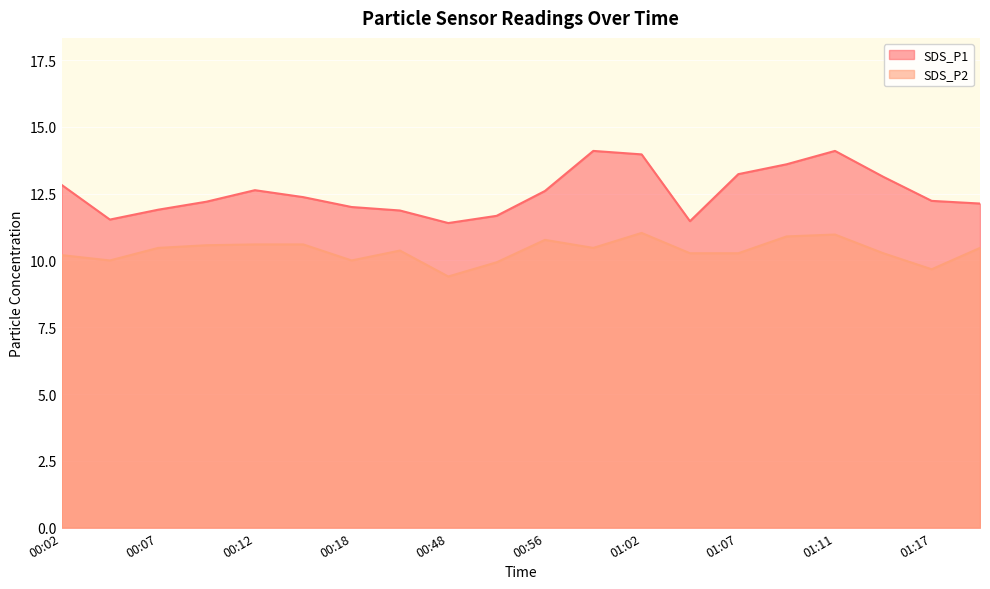

At which category does SDS_P1 reach its first local peak?

00:12